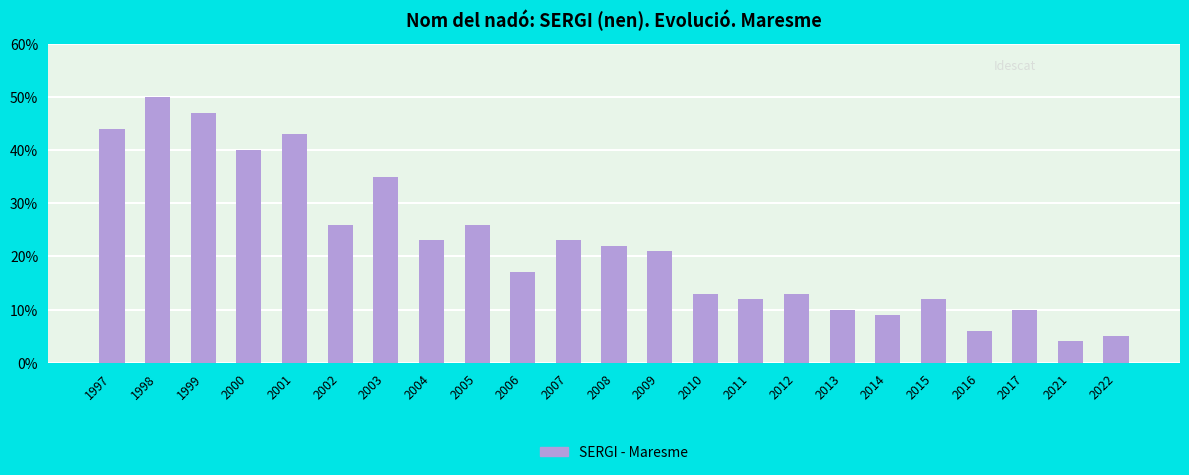

Does the chart contain stacked bars?

No